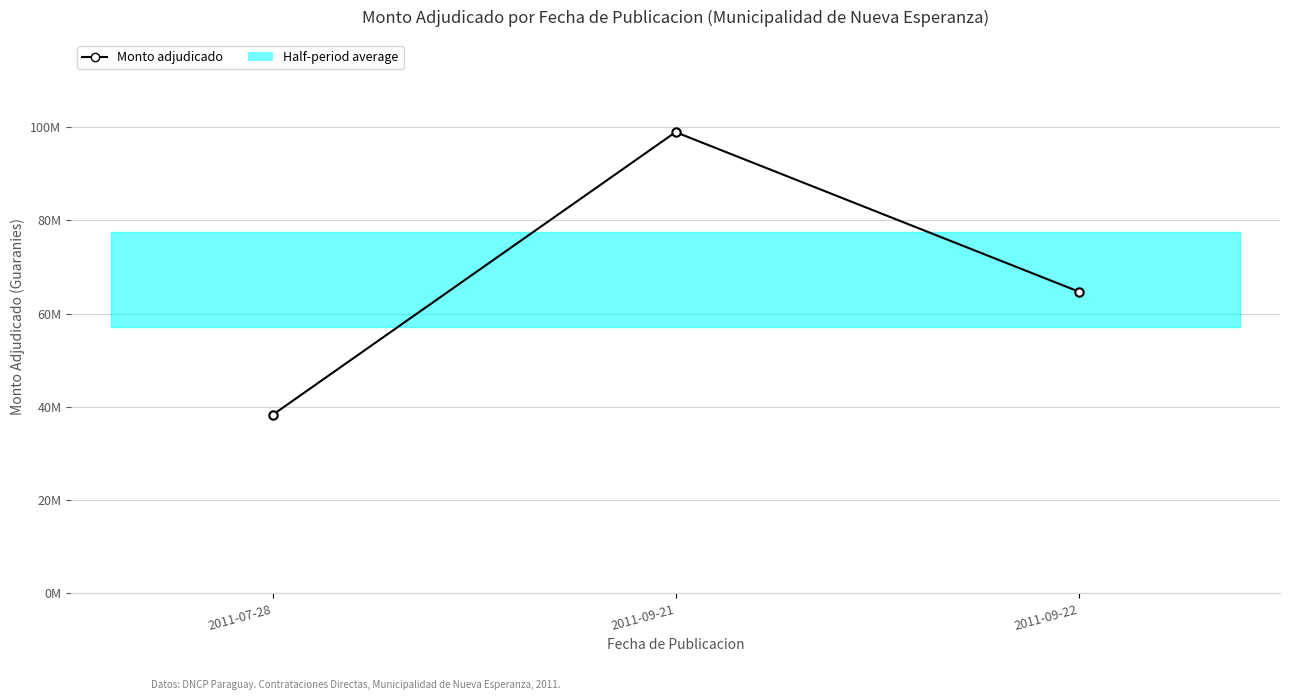

What is the greatest value displayed?

98888000